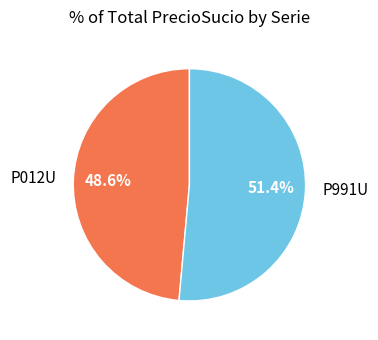

What is the ratio of the value at P991U to the value at P012U?

1.1